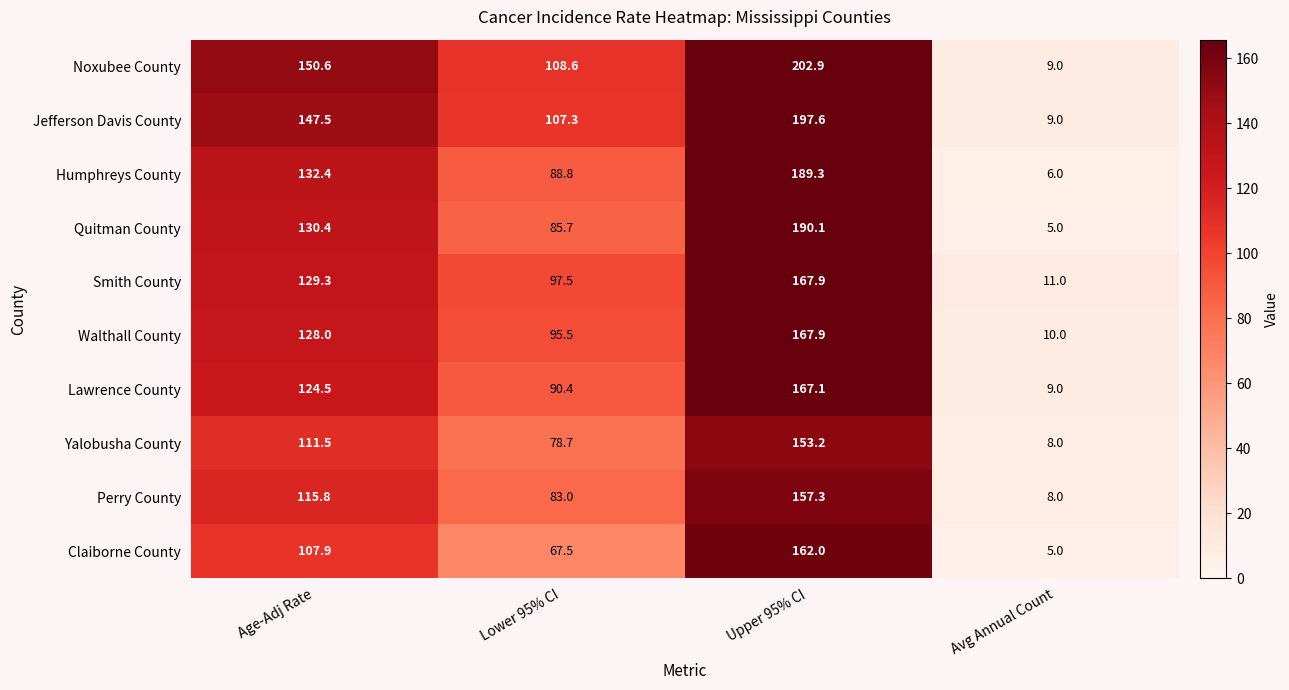

What is the greatest value displayed?

202.9